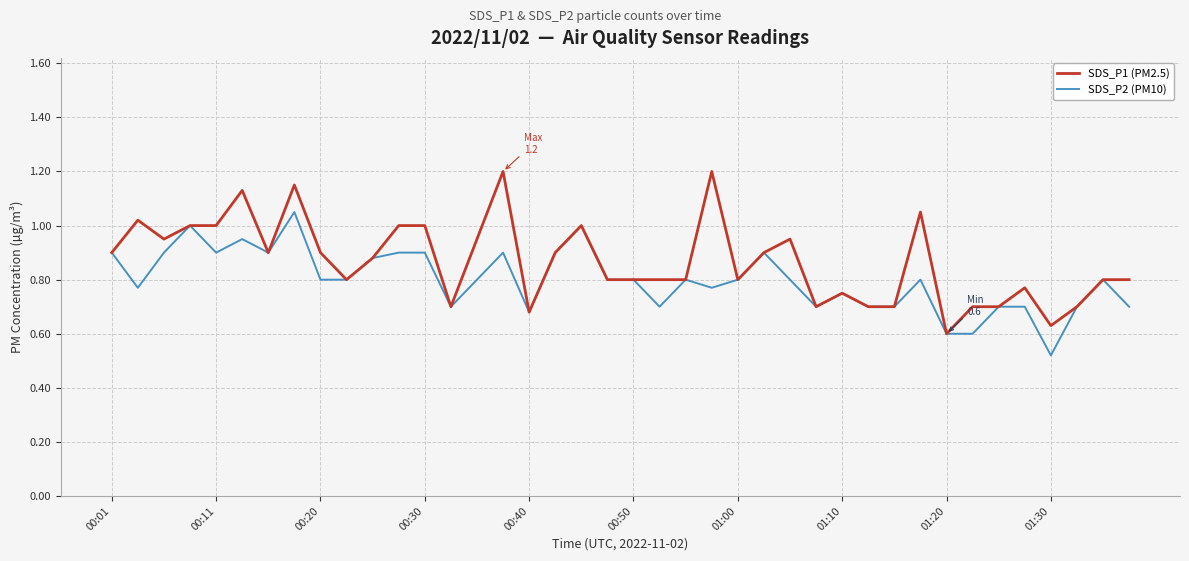

What is the maximum value shown in the chart?

1.2